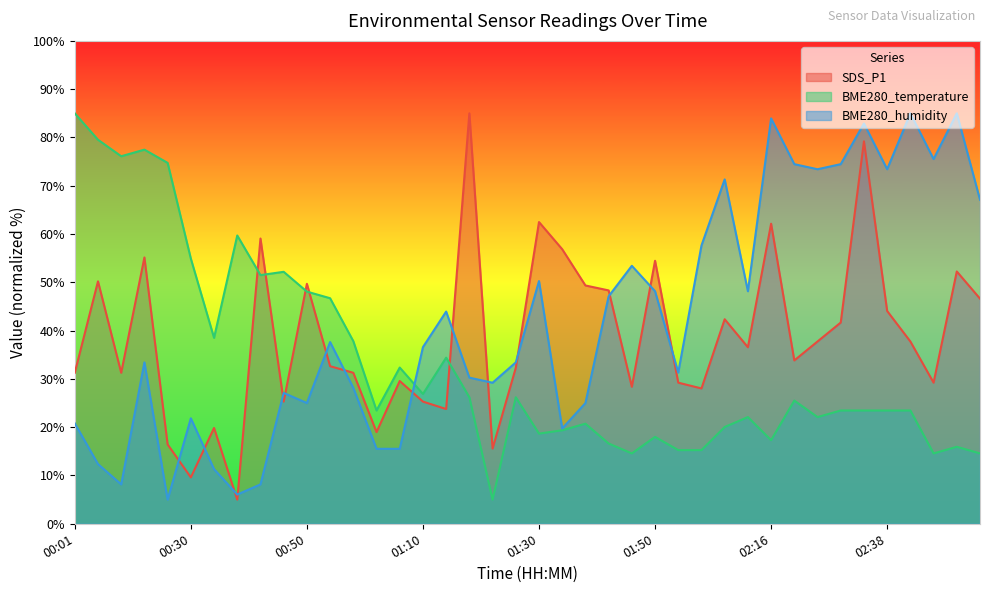

What is the difference between the maximum and second lowest values in the BME280_temperature series?

70.4